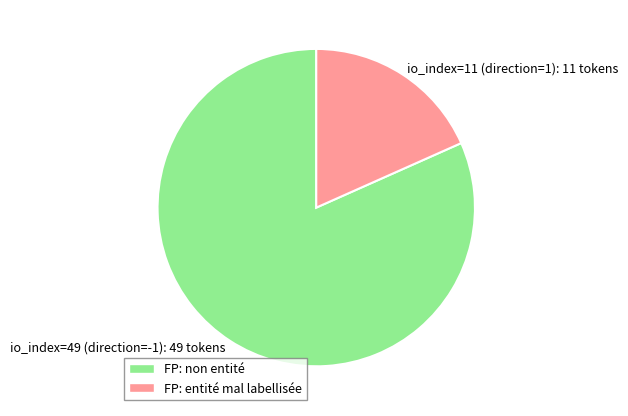

Which category has the smallest portion of the pie?

io_index=11 (direction=1)